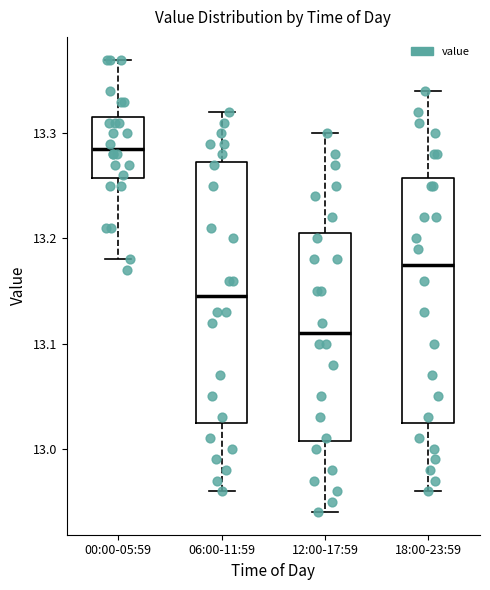

Reading left to right, read every box against the y-axis: the position of its median line, the range the box covers, and the ends of its whiskers. The values are not printed on the chart, so give them approximately, as read against the axis.

00:00-05:59: median 13.29, box 13.26 to 13.32, whiskers 13.18 to 13.37
06:00-11:59: median 13.15, box 13.03 to 13.27, whiskers 12.96 to 13.32
12:00-17:59: median 13.11, box 13.01 to 13.21, whiskers 12.94 to 13.30
18:00-23:59: median 13.18, box 13.03 to 13.26, whiskers 12.96 to 13.34